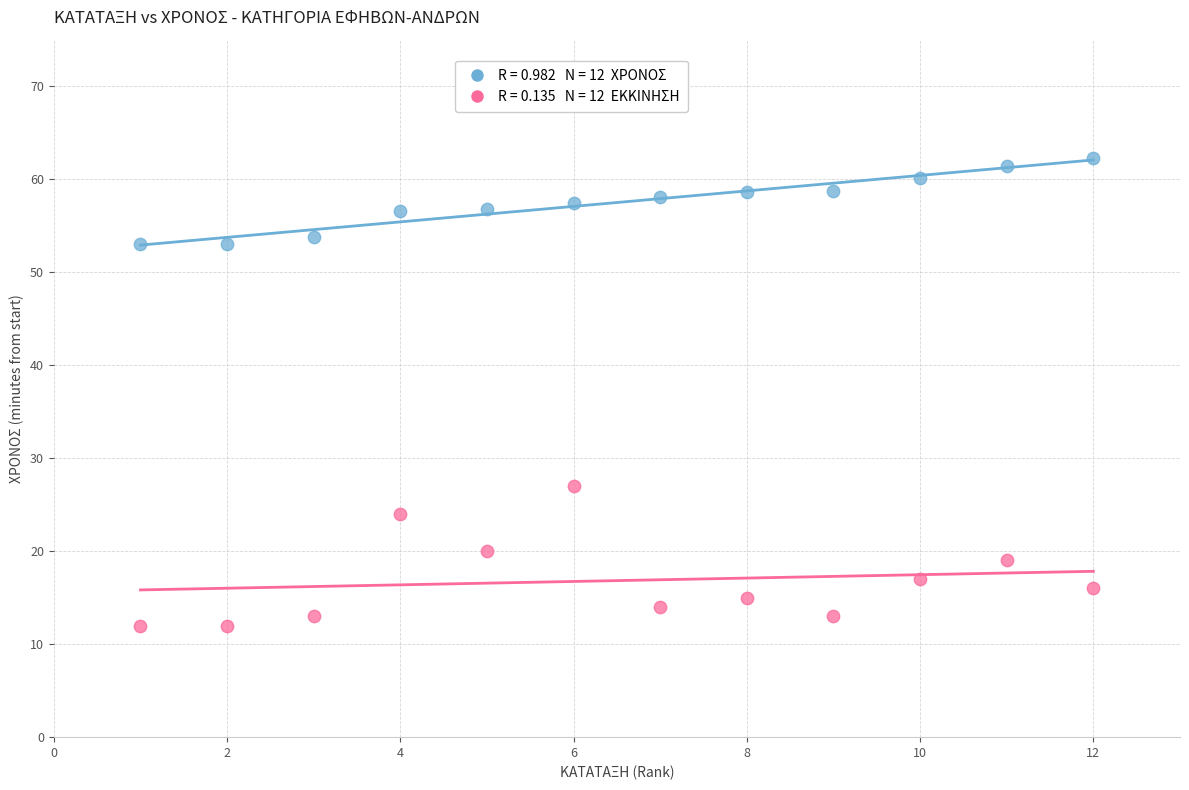

Across all series, what Y value is closest to 37?

27.0